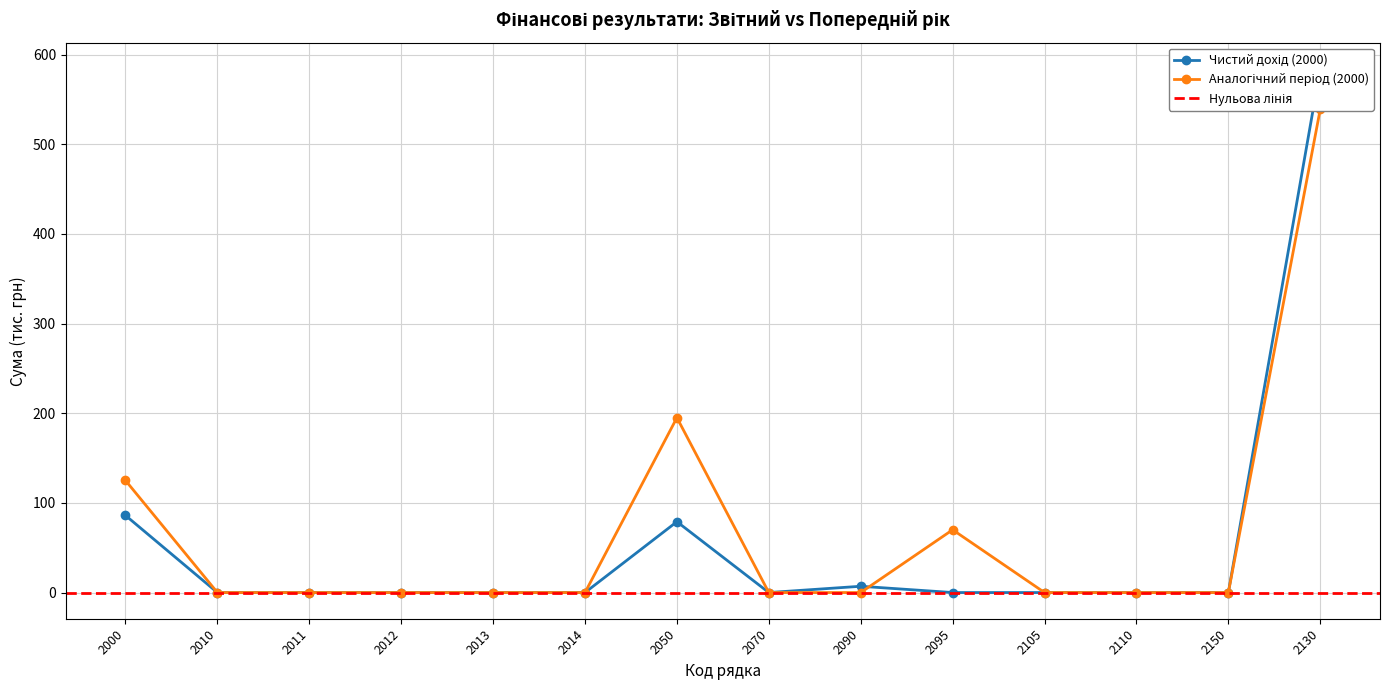

Is it true that Аналогічний період (2000) equals 0 at 2011?

True